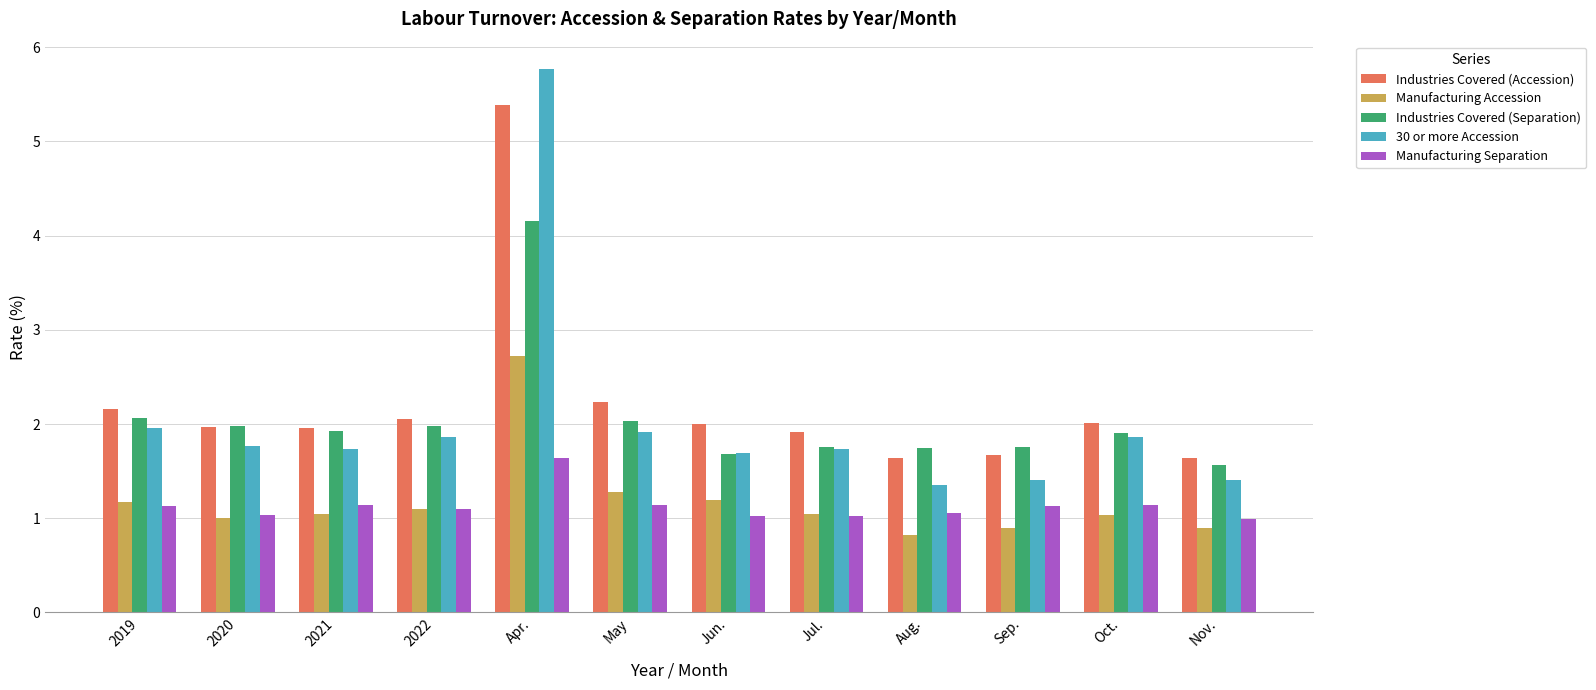

Read the Industries Covered (Accession) value at 2020.

2.0